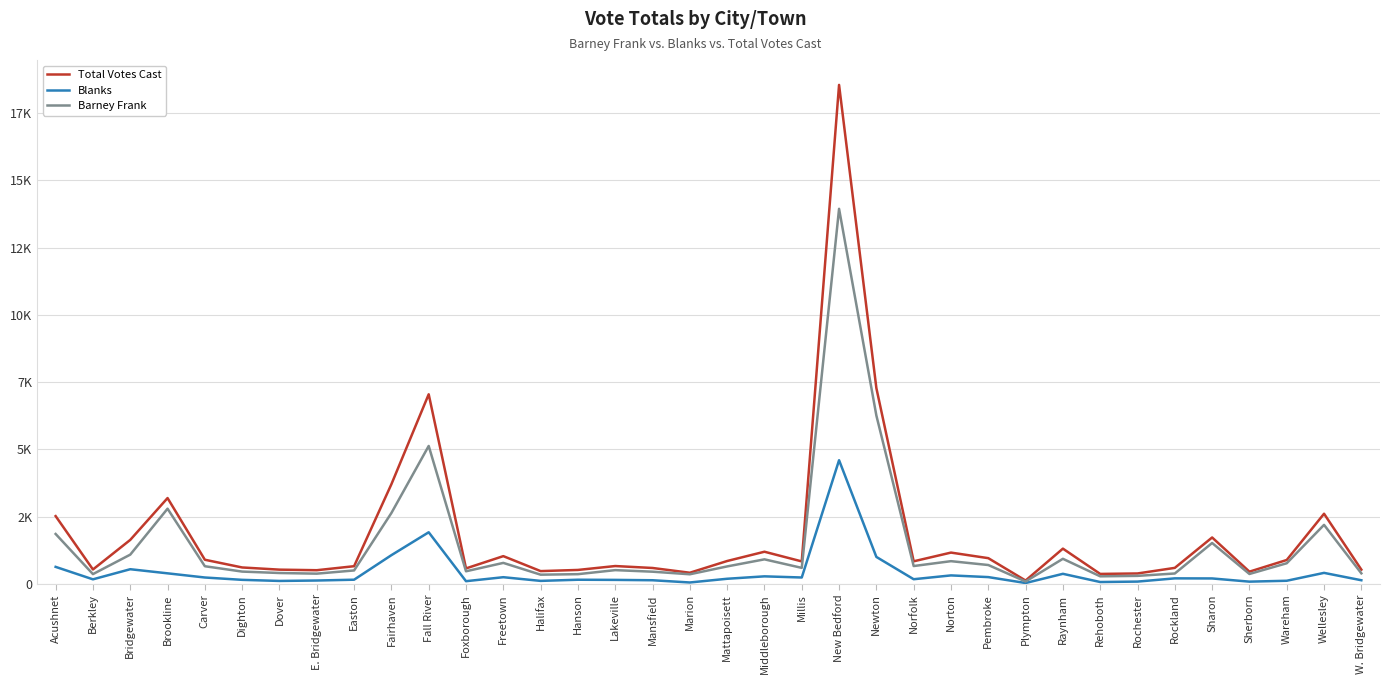

What is the average value of the Blanks series?

425